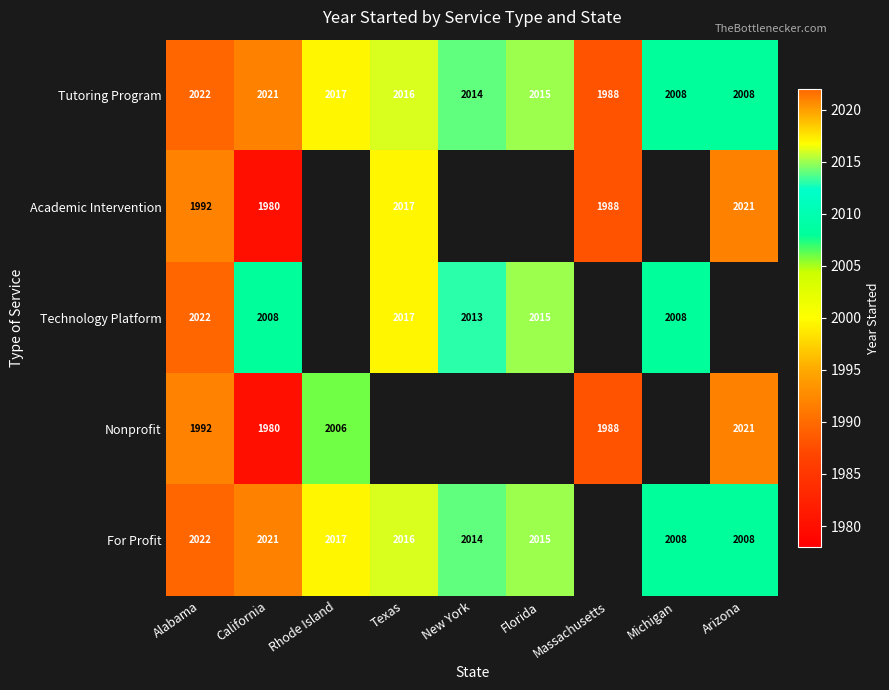

At how many categories does at least one series exceed 2003?

8